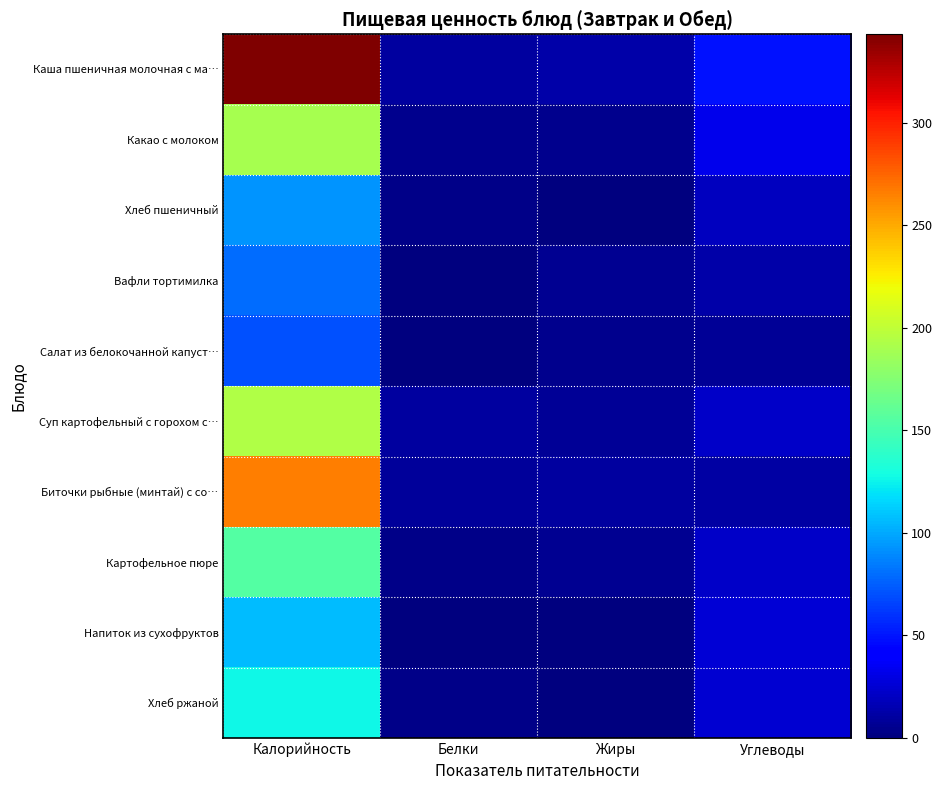

Reading left to right, what are all the values shown in this chart?

Каша пшеничная молочная с ма…: Калорийность=343.0	Белки=9.5	Жиры=12.8	Углеводы=48.8
Какао с молоком: Калорийность=190.0	Белки=4.9	Жиры=5.0	Углеводы=32.5
Хлеб пшеничный: Калорийность=93.0	Белки=3.2	Жиры=0.4	Углеводы=19.3
Вафли тортимилка: Калорийность=80.0	Белки=1.2	Жиры=5.6	Углеводы=12.3
Салат из белокочанной капуст…: Калорийность=70.0	Белки=1.1	Жиры=4.1	Углеводы=7.1
Суп картофельный с горохом с…: Калорийность=194.0	Белки=10.4	Жиры=7.7	Углеводы=22.4
Биточки рыбные (минтай) с со…: Калорийность=266.0	Белки=9.4	Жиры=10.3	Углеводы=11.0
Картофельное пюре: Калорийность=155.0	Белки=3.2	Жиры=5.6	Углеводы=22.0
Напиток из сухофруктов: Калорийность=106.0	Белки=0.1	Жиры=0.0	Углеводы=26.4
Хлеб ржаной: Калорийность=126.0	Белки=4.0	Жиры=0.7	Углеводы=24.6